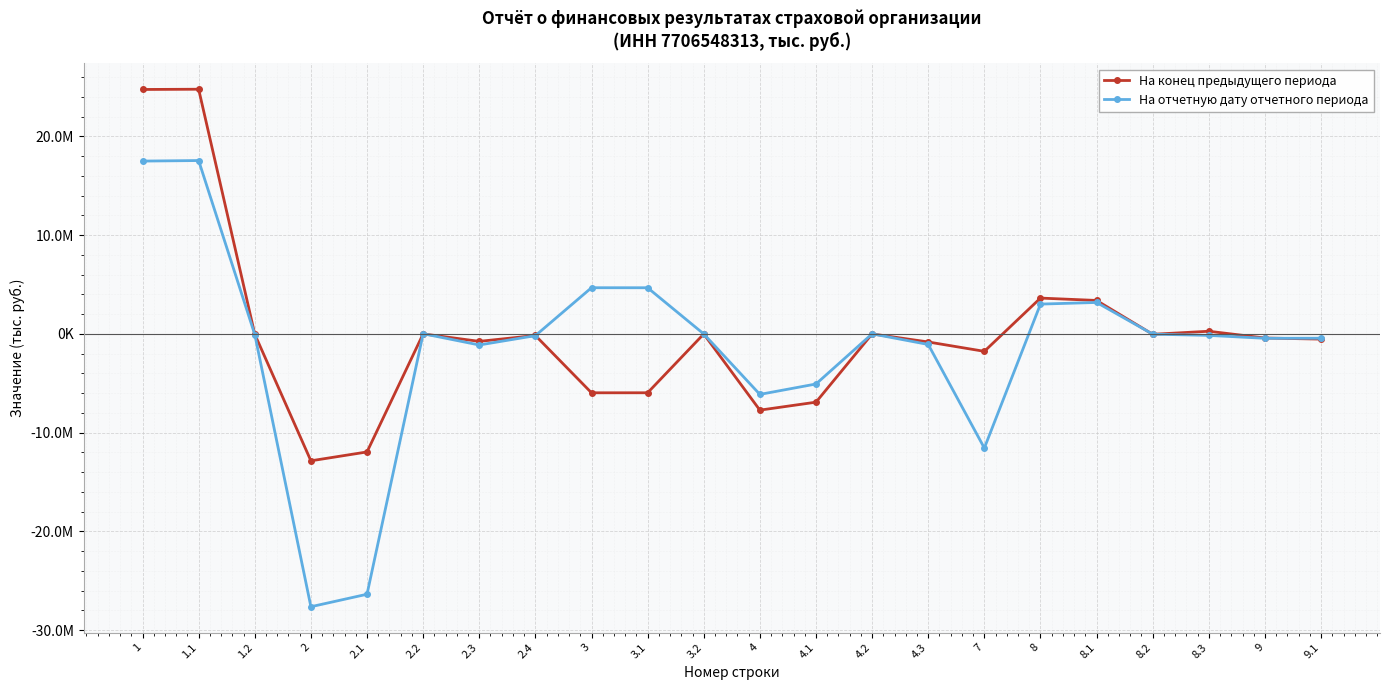

What is the total value across all series at 2.4?

-326722.3